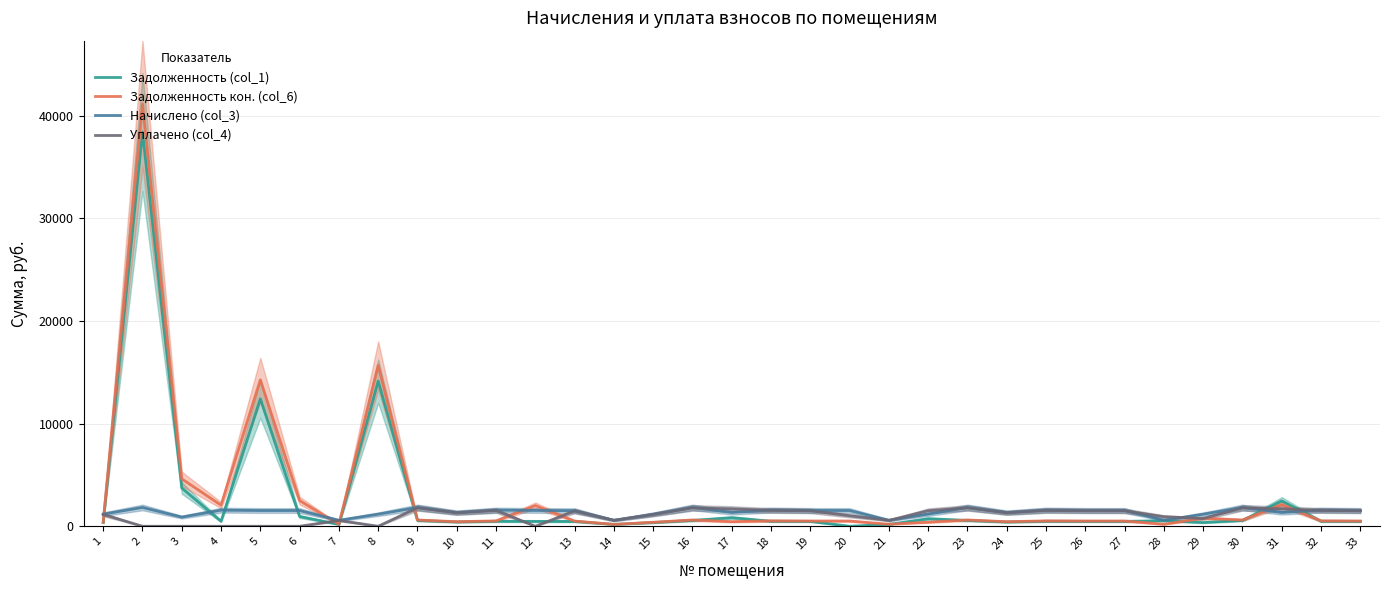

How many distinct data groups are displayed?

4